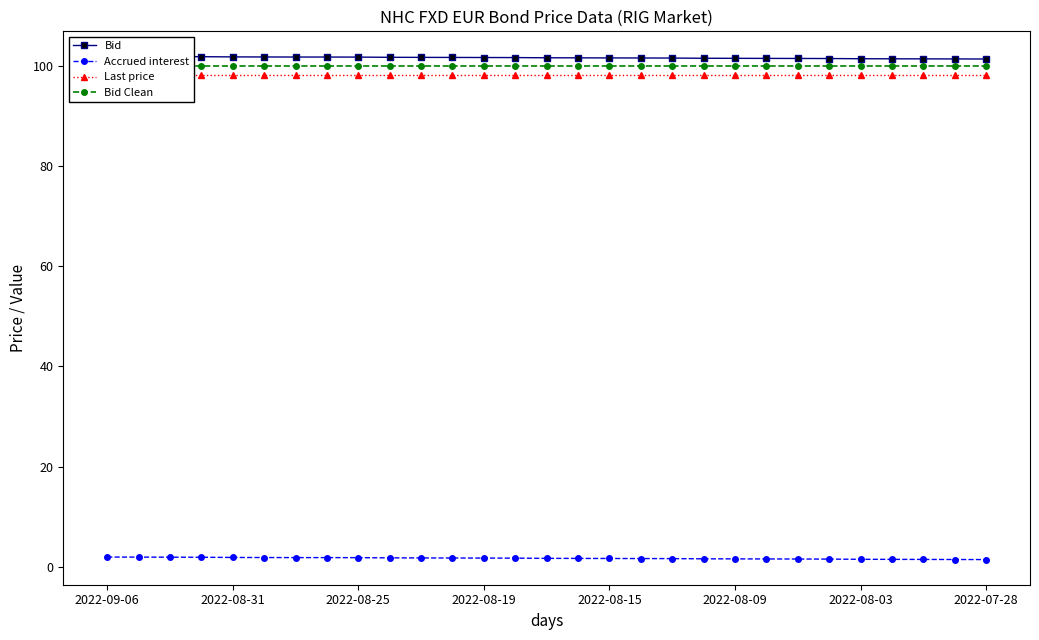

Is it true that Accrued interest equals 1.8 at 2022-08-25?

True